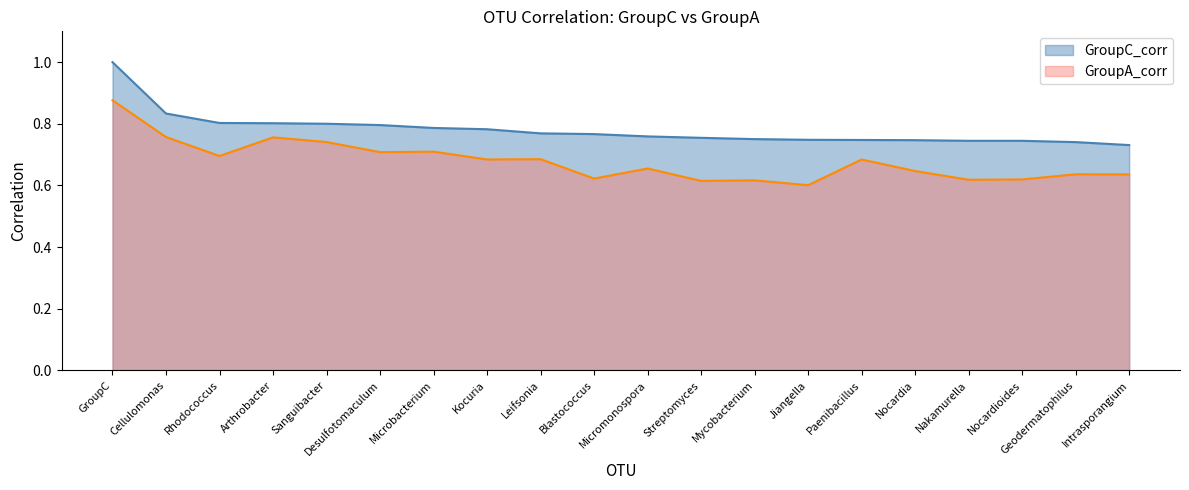

What are all the series names shown in the legend?

GroupC_corr, GroupA_corr